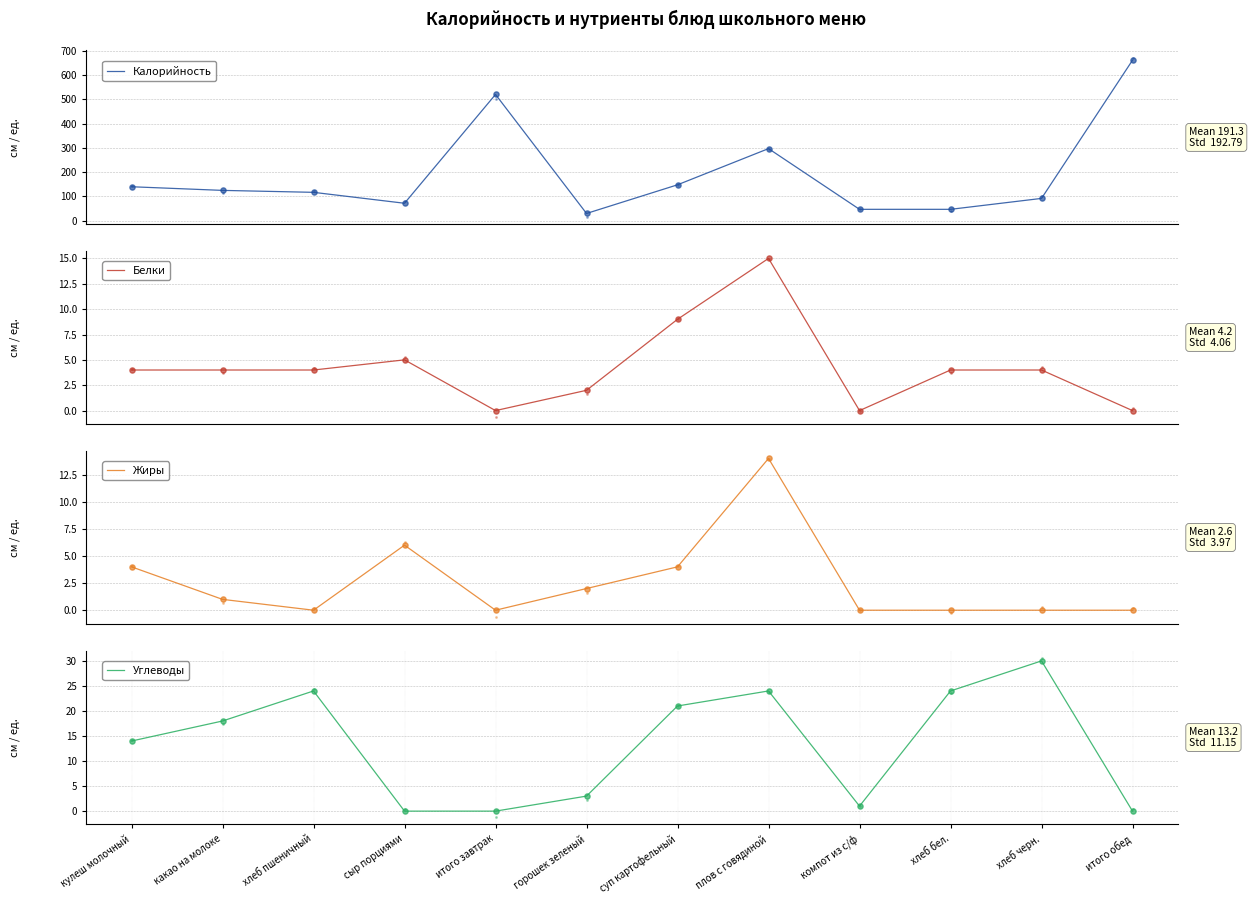

At how many categories does at least one series exceed 121?

6